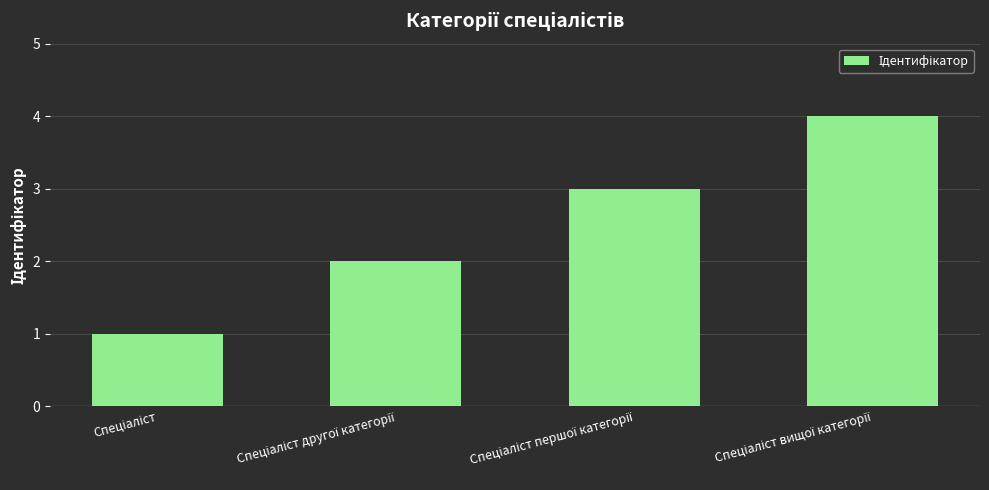

How many data points does each series have?

4